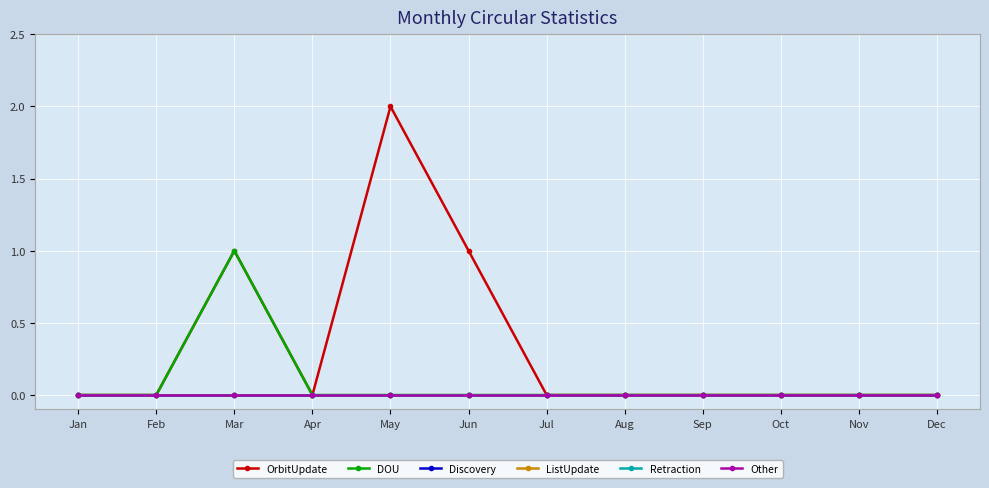

Is this an area chart (filled region under the line)?

No